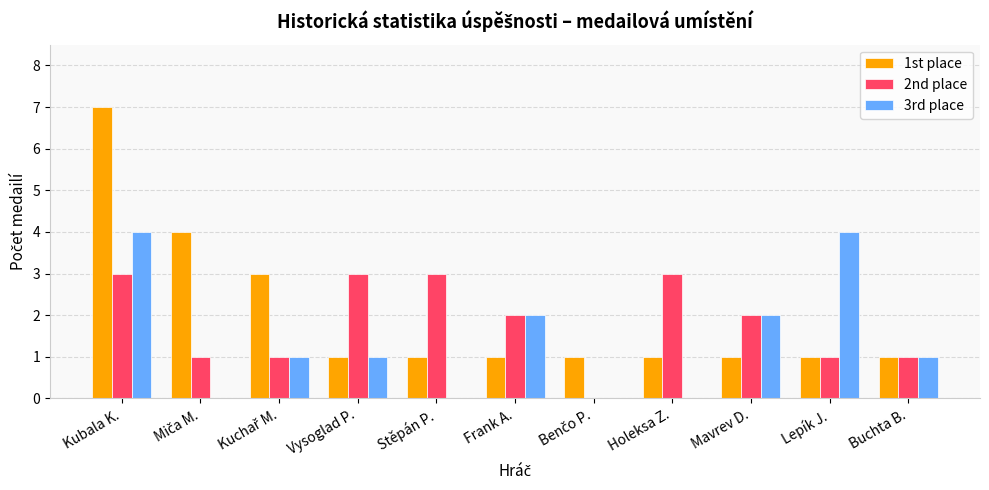

Are the bars horizontal?

No